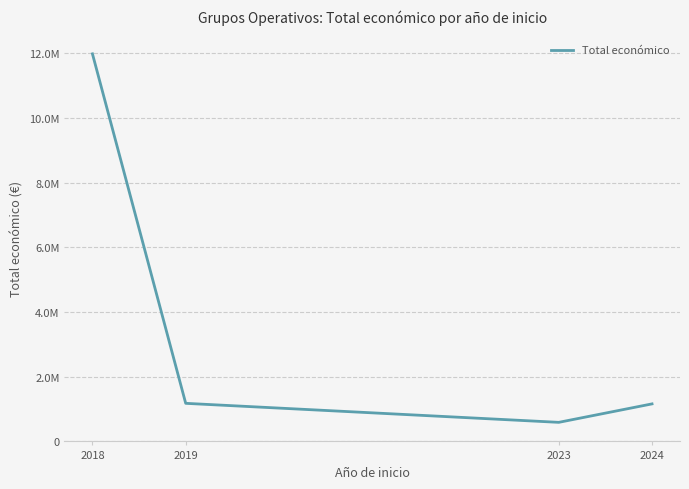

What is the change in value from 2019 to 2024?

-17212